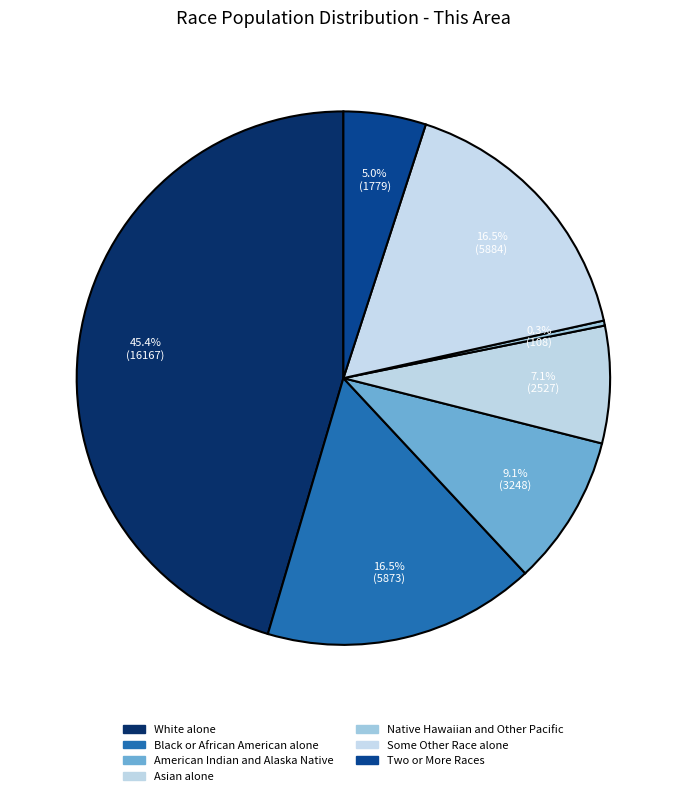

Count the number of slices in the pie.

7